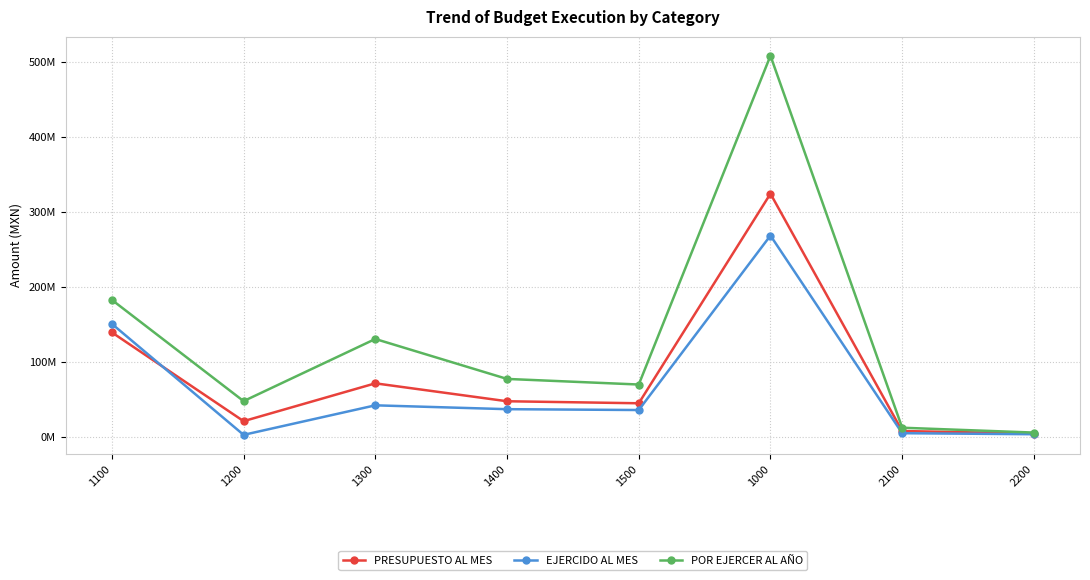

What position from the right is 1200?

7